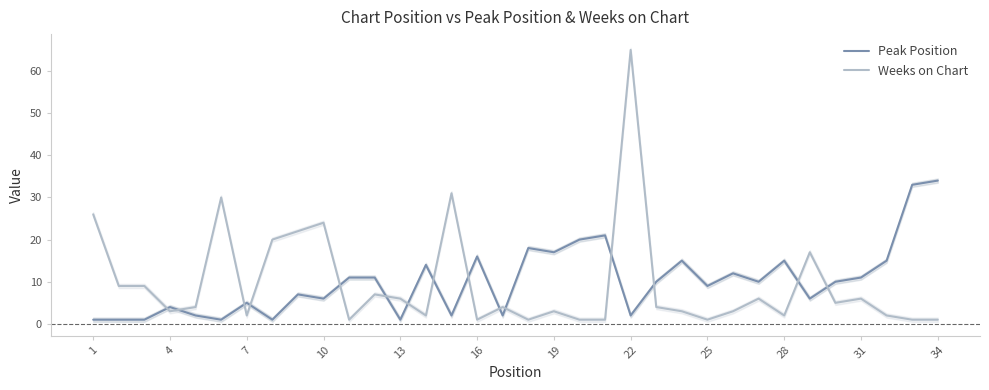

Which series ends up on top after the final intersection of Peak Position and Weeks on Chart?

Peak Position